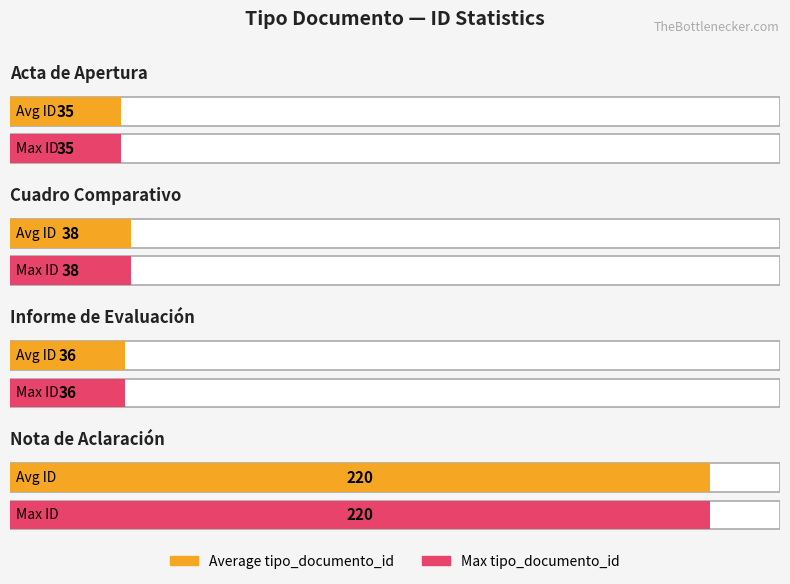

The value at Acta de Apertura is 35. True or false?

True